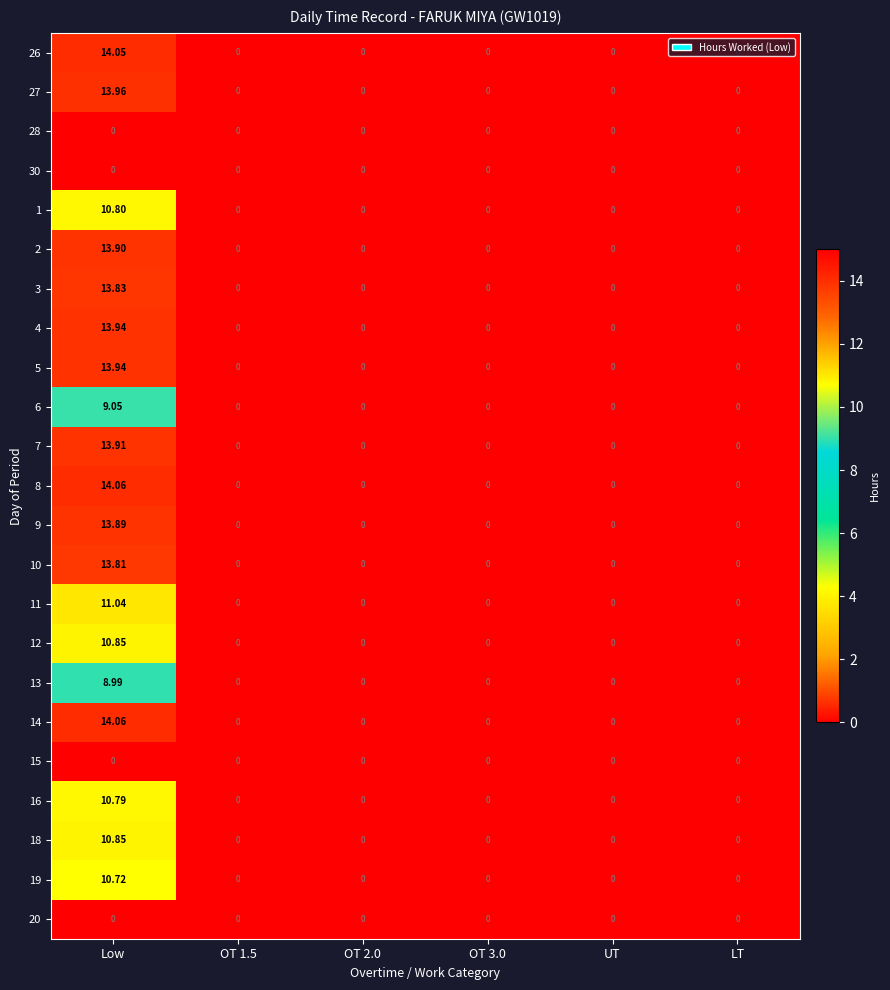

What is the maximum value shown in the chart?

14.1